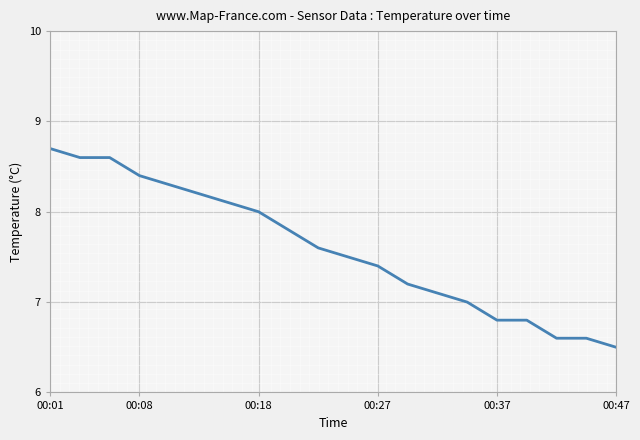

What is the difference between the maximum and minimum values?

2.2